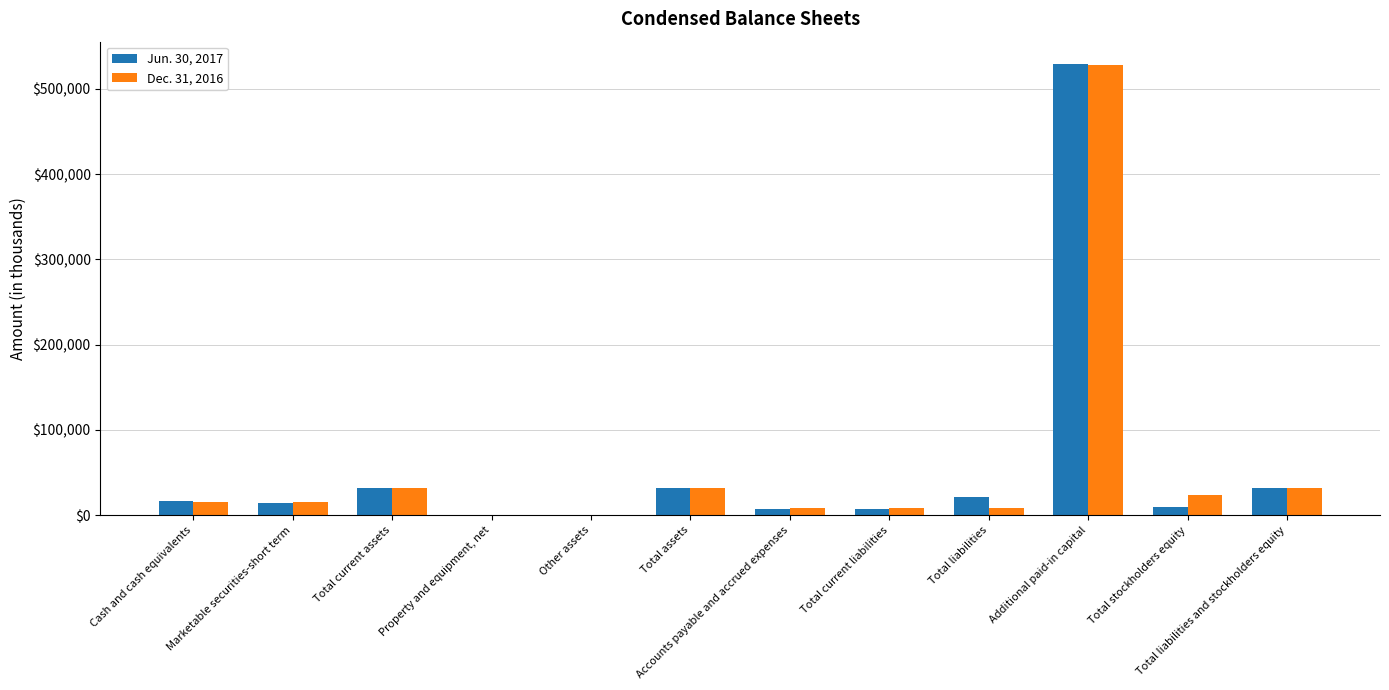

The Dec. 31, 2016 series shows 281021 at Additional paid-in capital. True or false?

False